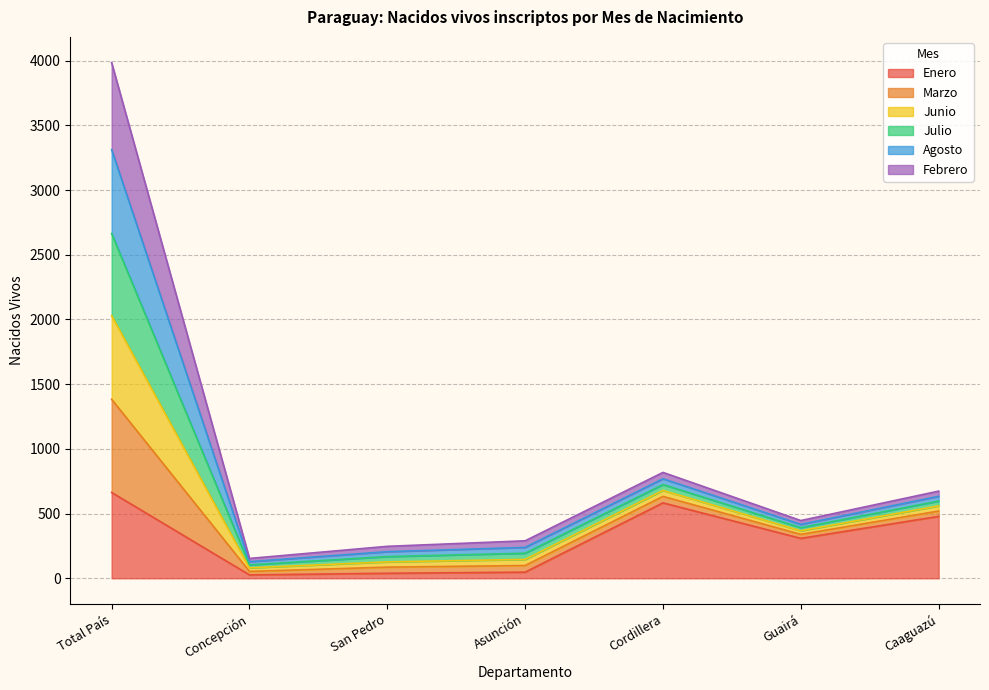

Which series changed the most between San Pedro and Asunción?

Marzo